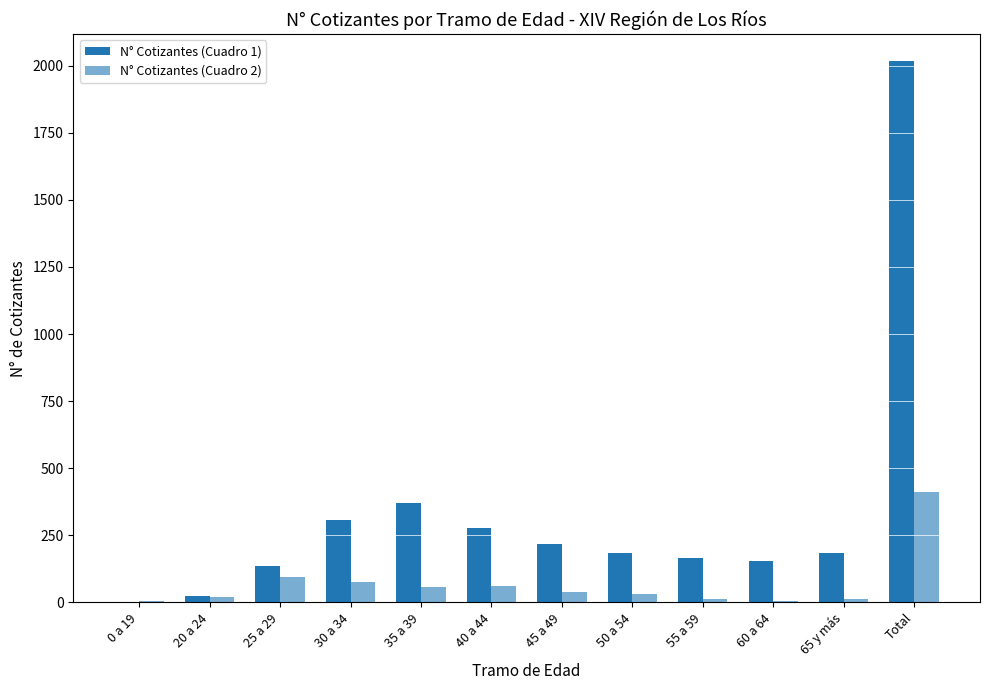

How many data points does each series have?

12